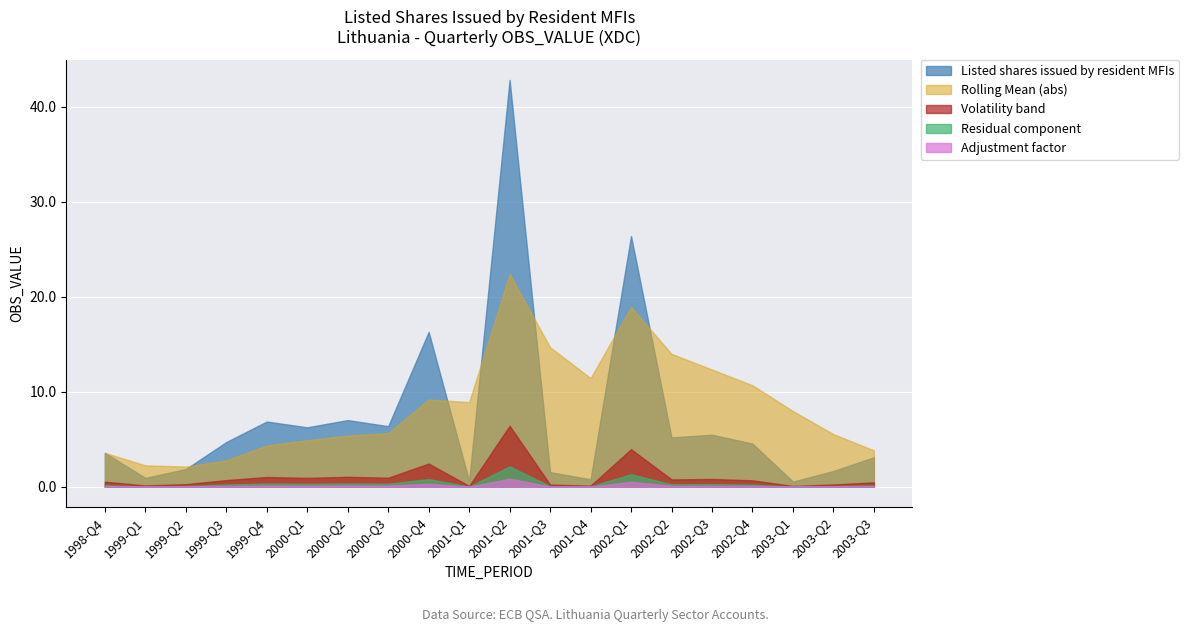

The Listed shares issued by resident MFIs series shows 0.7 at 2003-Q3. True or false?

False